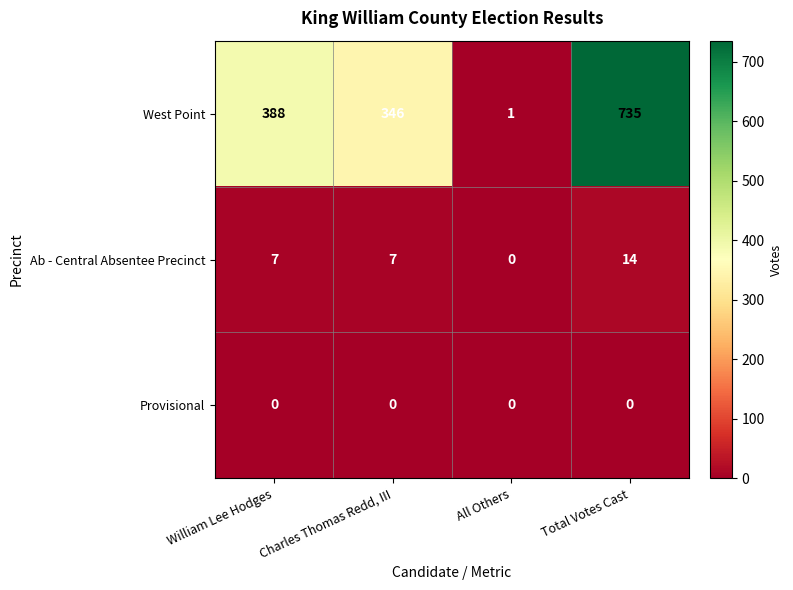

List the series in order of their peak value, highest first.

West Point, Ab - Central Absentee Precinct, Provisional